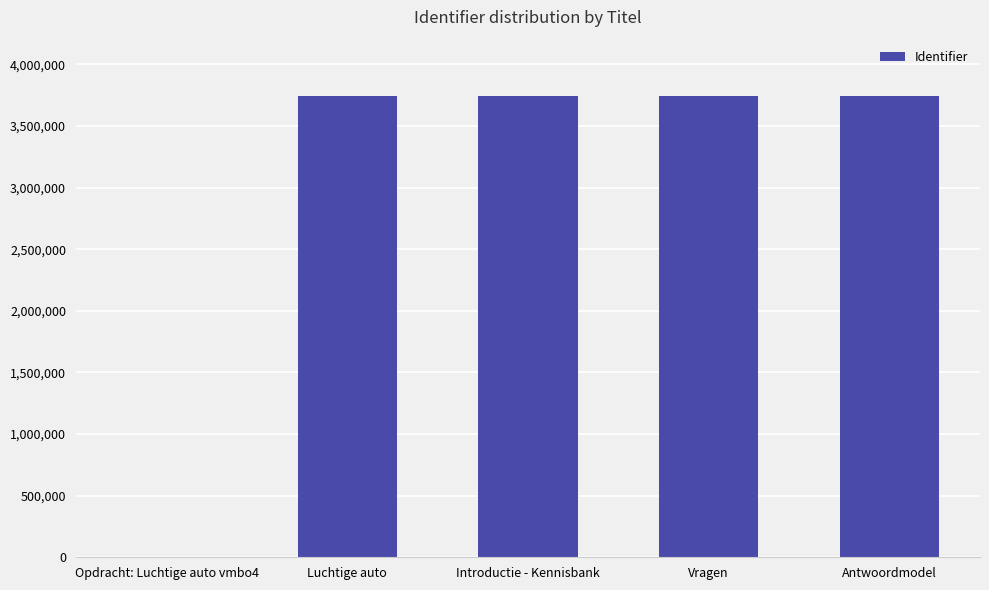

What is the sum of the values at Luchtige auto and Introductie - Kennisbank?

7479691